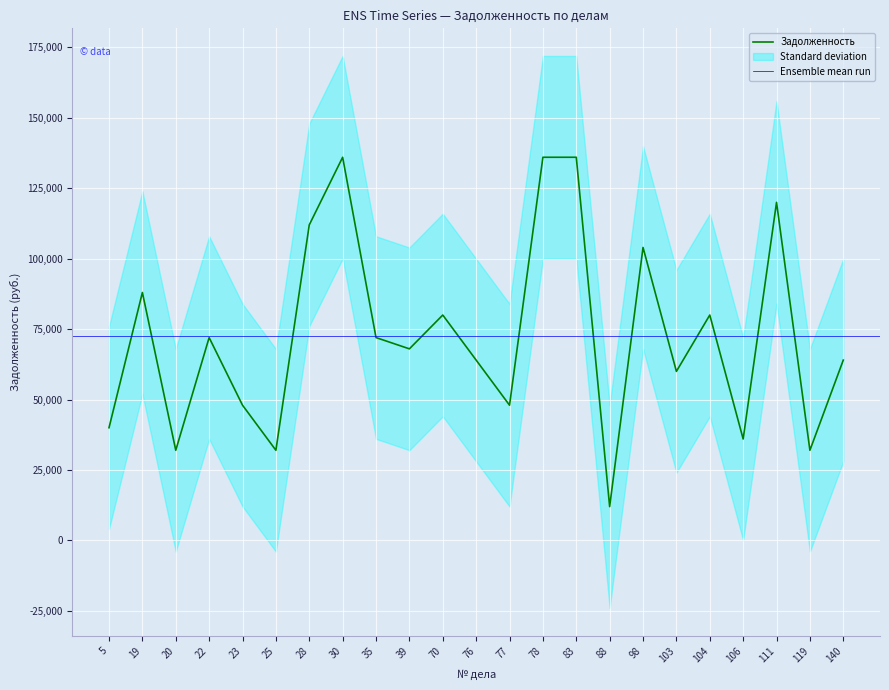

Between 22 and 23, which is larger?

22